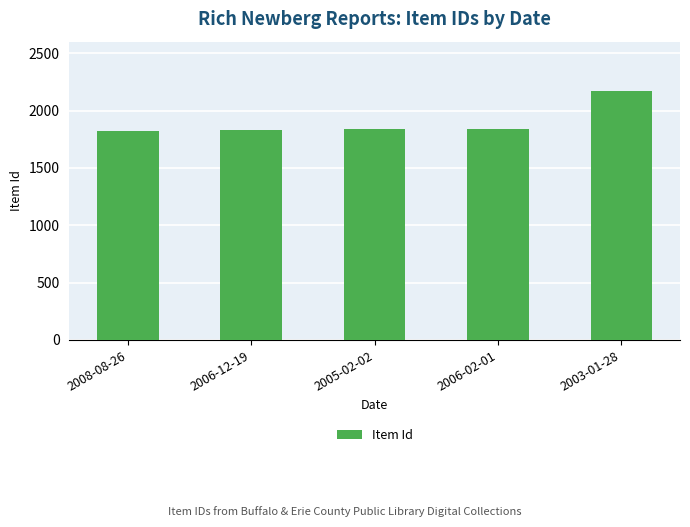

What is the sum of all values?

9502